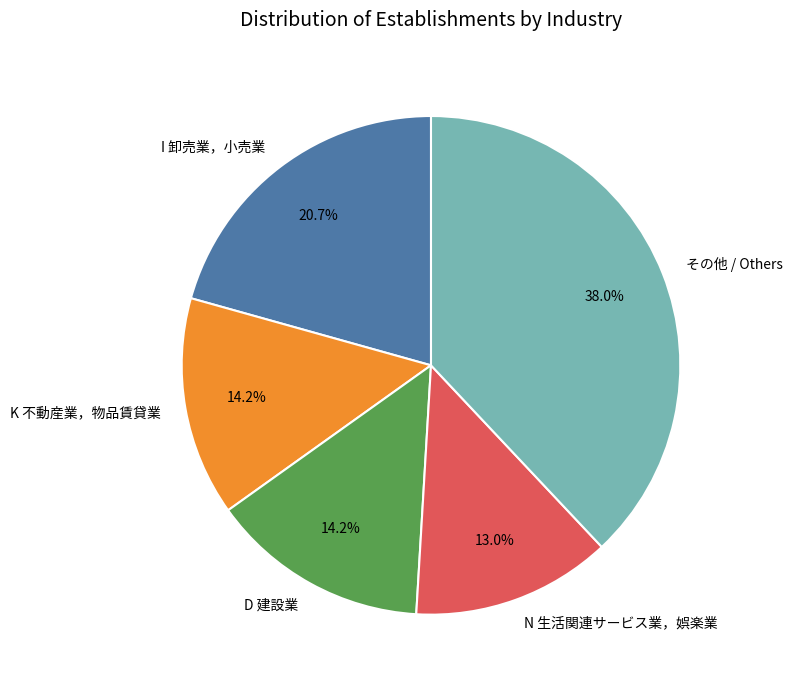

Count the number of slices in the pie.

5